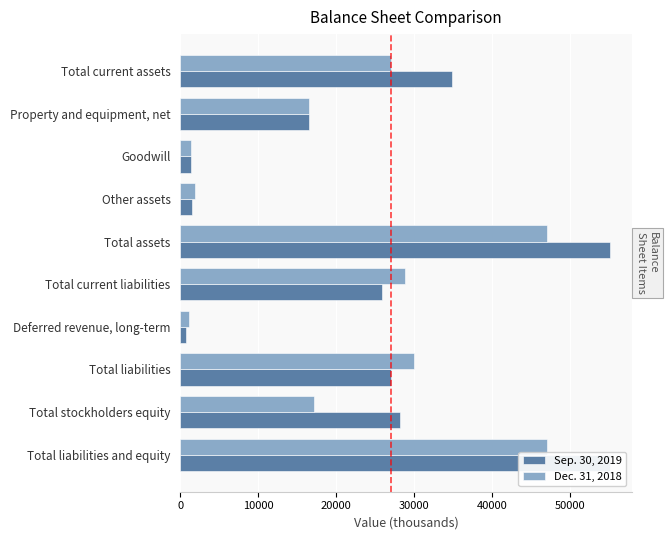

Rank the series by their average value, from lowest to highest.

Dec. 31, 2018, Sep. 30, 2019